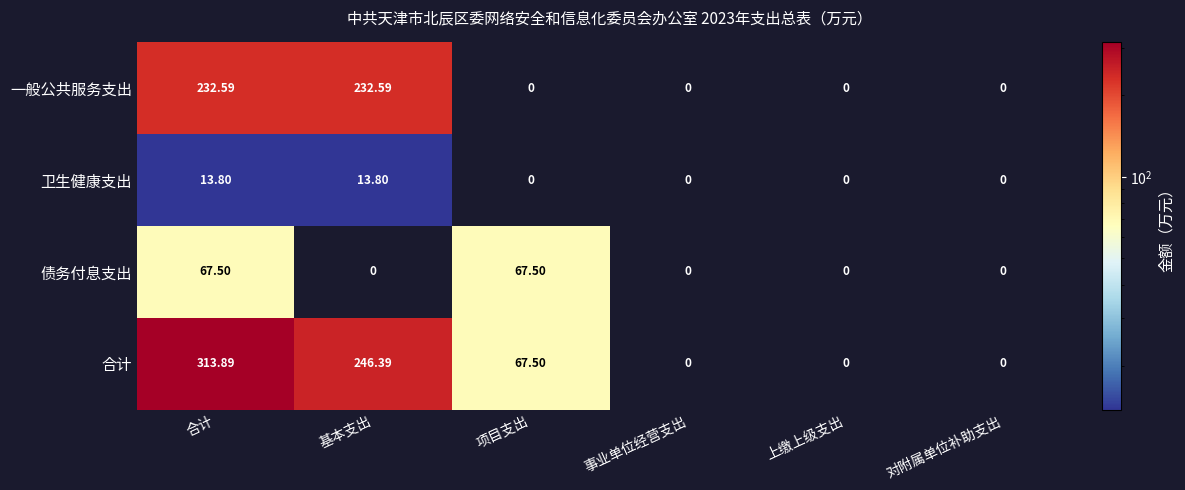

Count the number of data series in this chart.

4